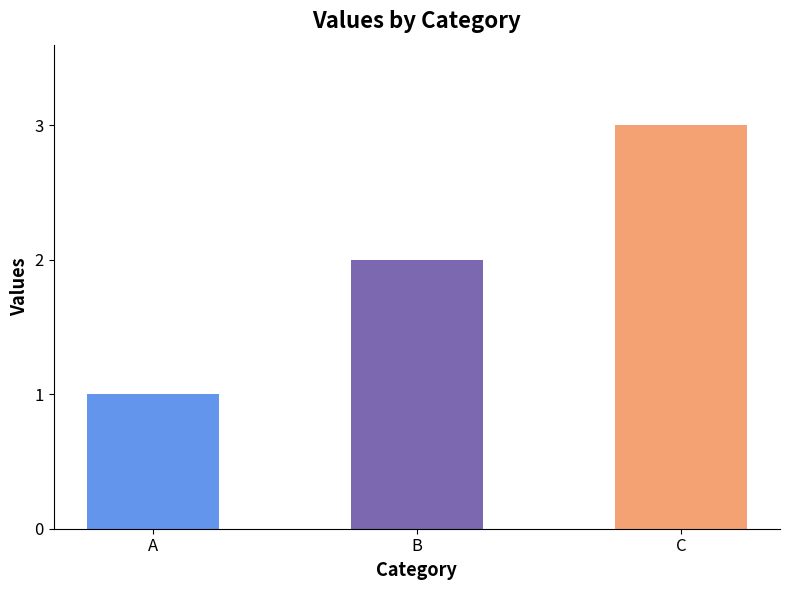

How many values are below 2?

1